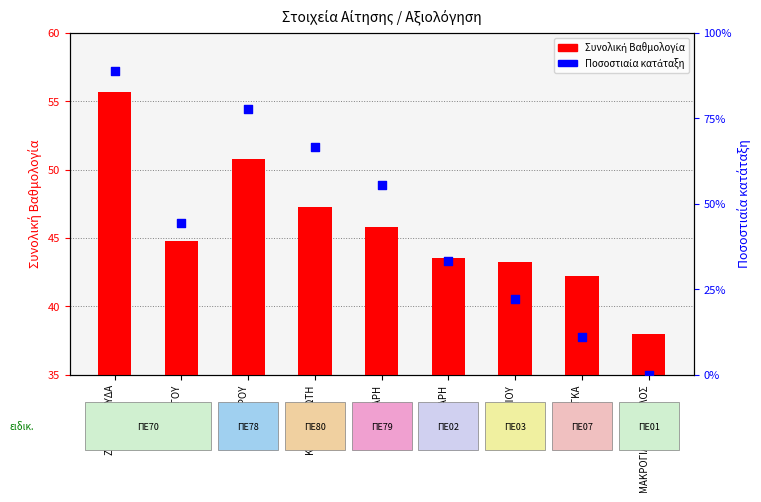

At how many categories does at least one series exceed 24?

9